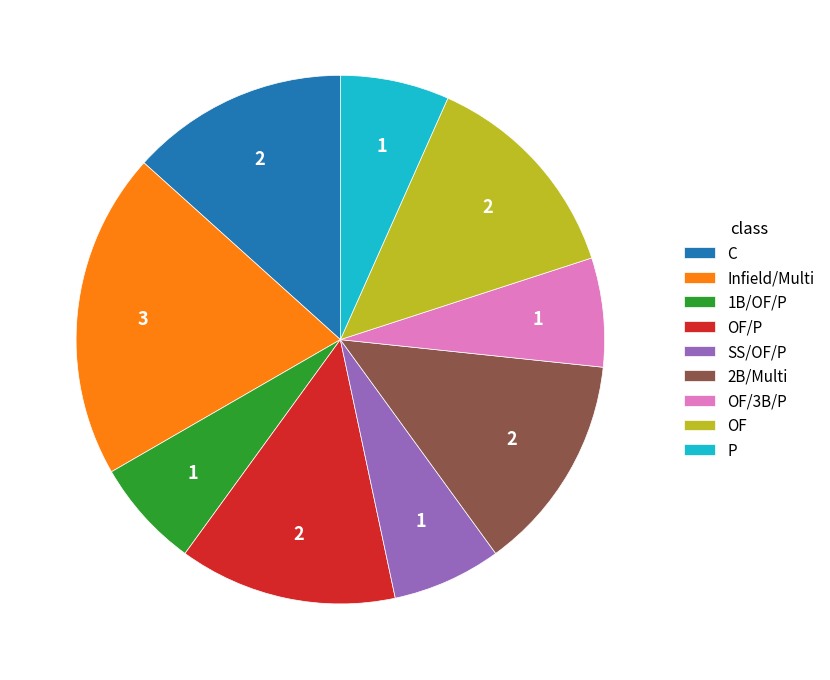

Which slice is the largest?

Infield/Multi